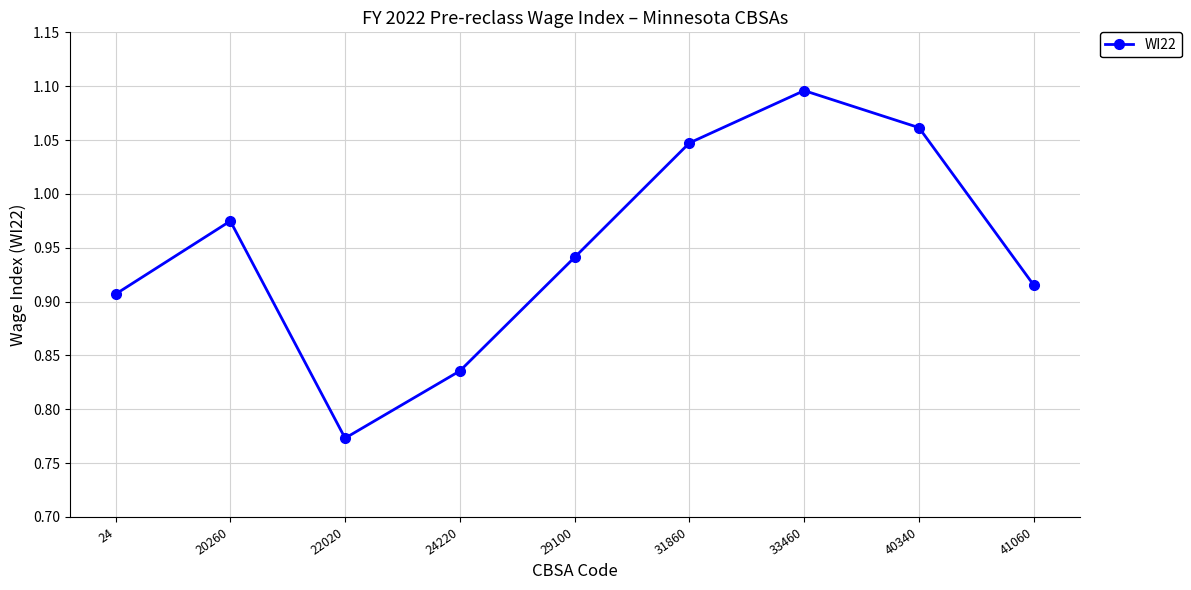

How many distinct data groups are displayed?

1